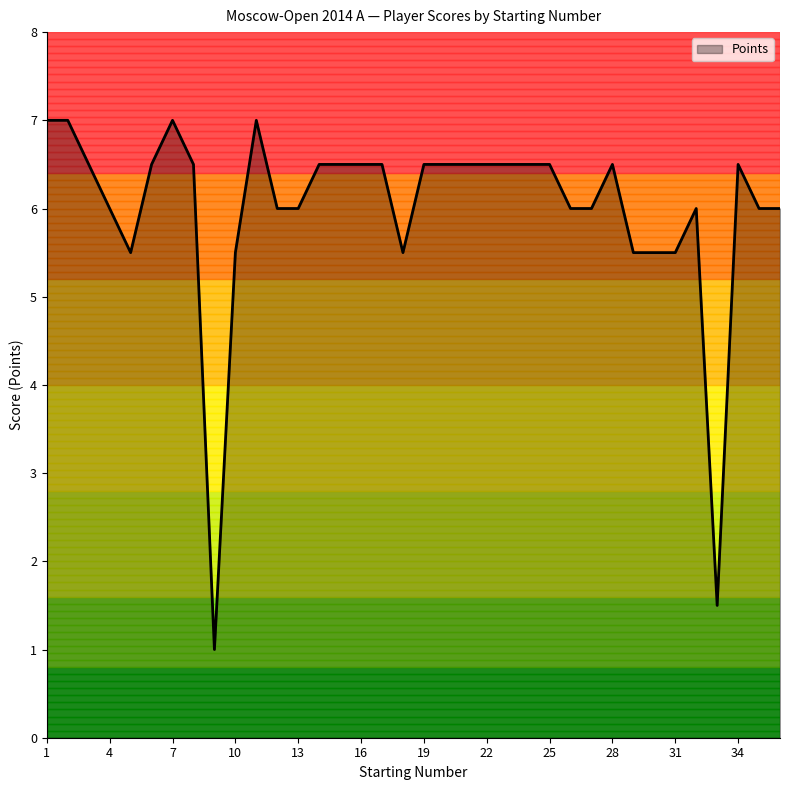

What is the greatest value displayed?

7.0